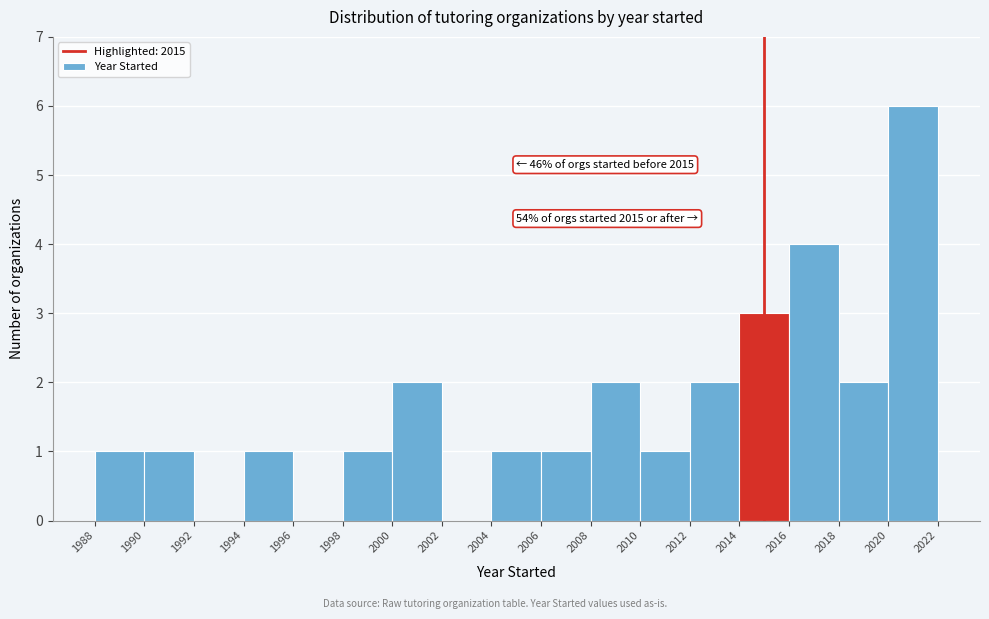

Over which range of the x-axis is the bar tallest?

2020 to 2022